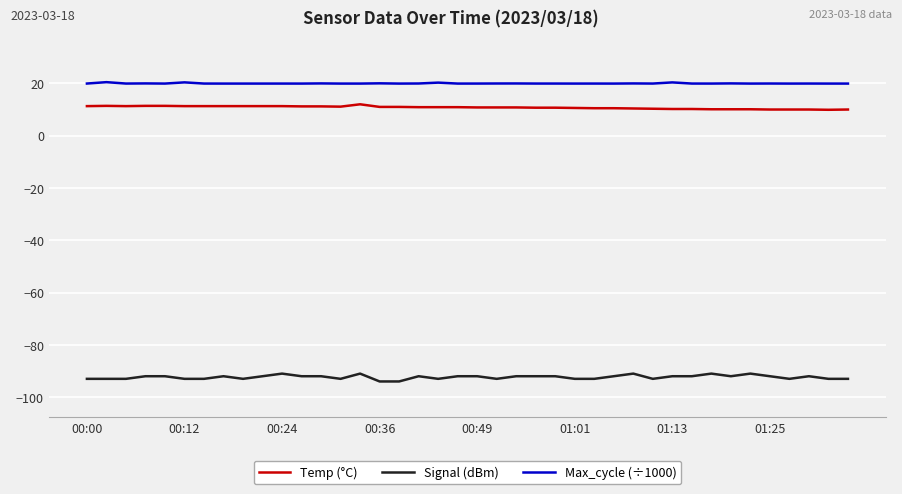

What is the highest value of the Max_cycle (÷1000) series?

20.5